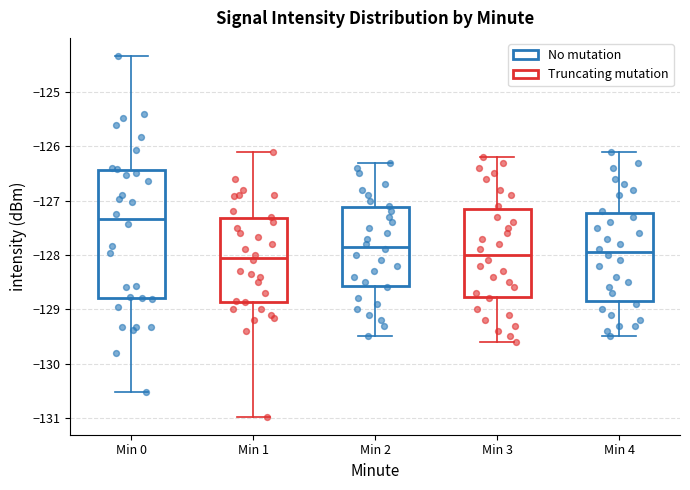

Which box is the tallest, from its lower edge to its upper edge?

Min 0